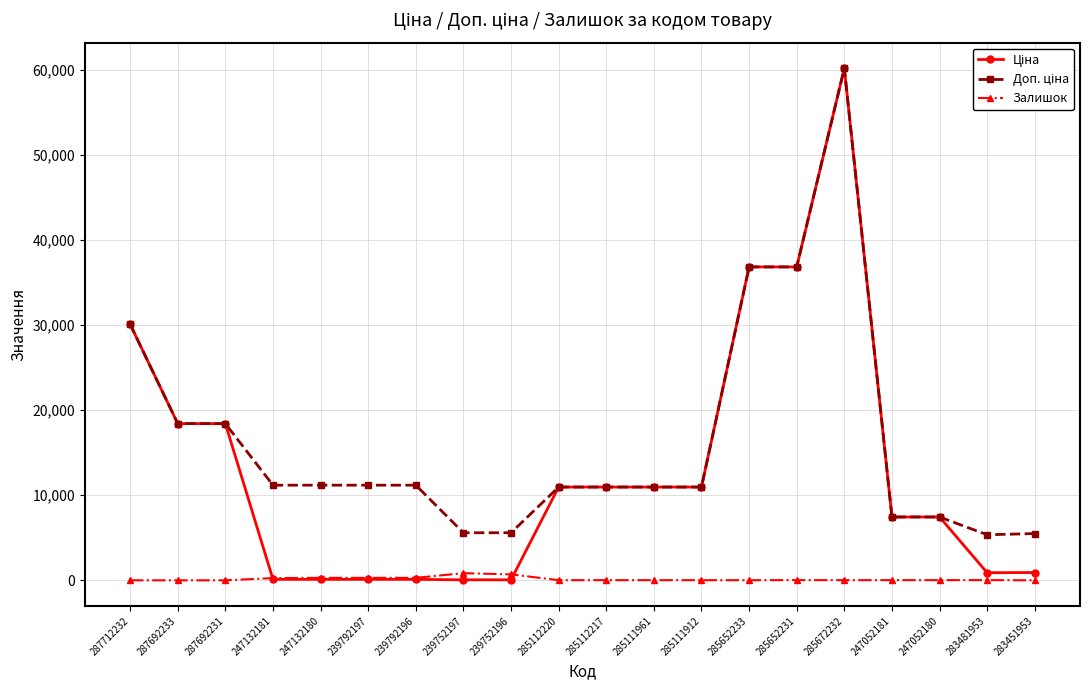

How many categories are shown in the chart?

20